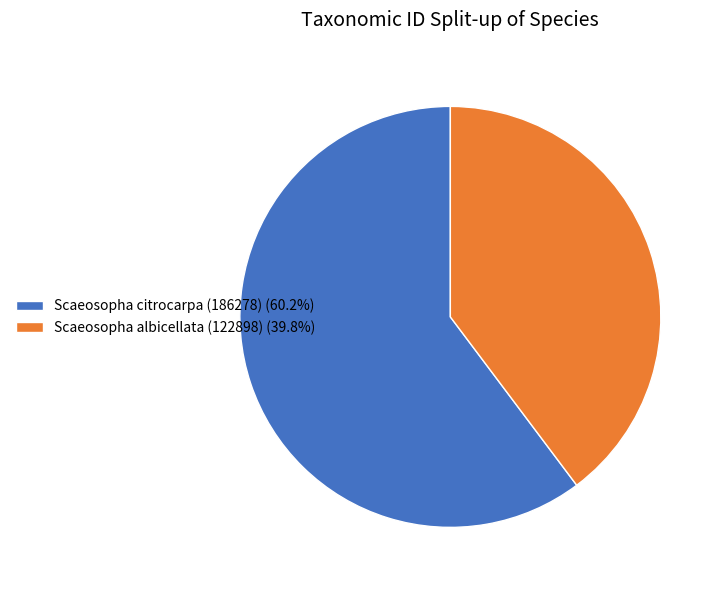

Approximately how many times larger is the value at Scaeosopha albicellata (122898) compared to Scaeosopha citrocarpa (186278)?

0.7